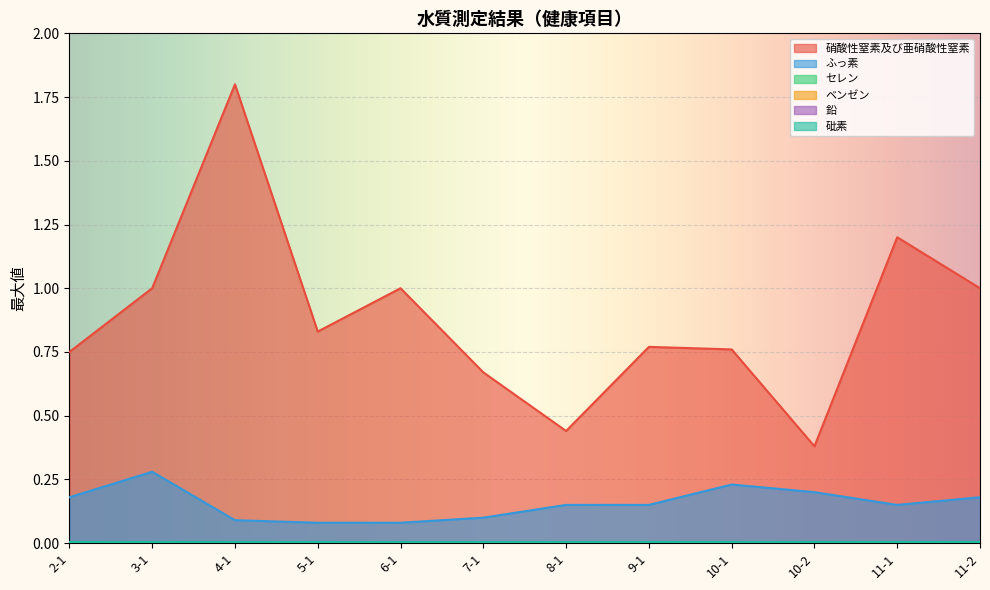

What position from the right is 7-1?

7